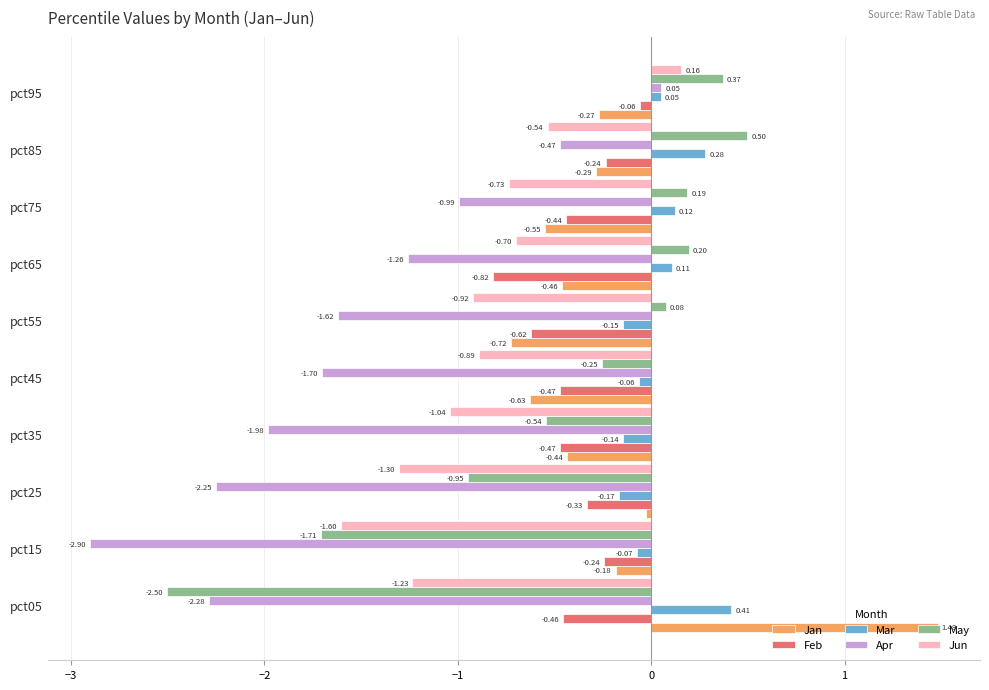

What is the difference between the maximum and minimum values in the Mar series?

0.6